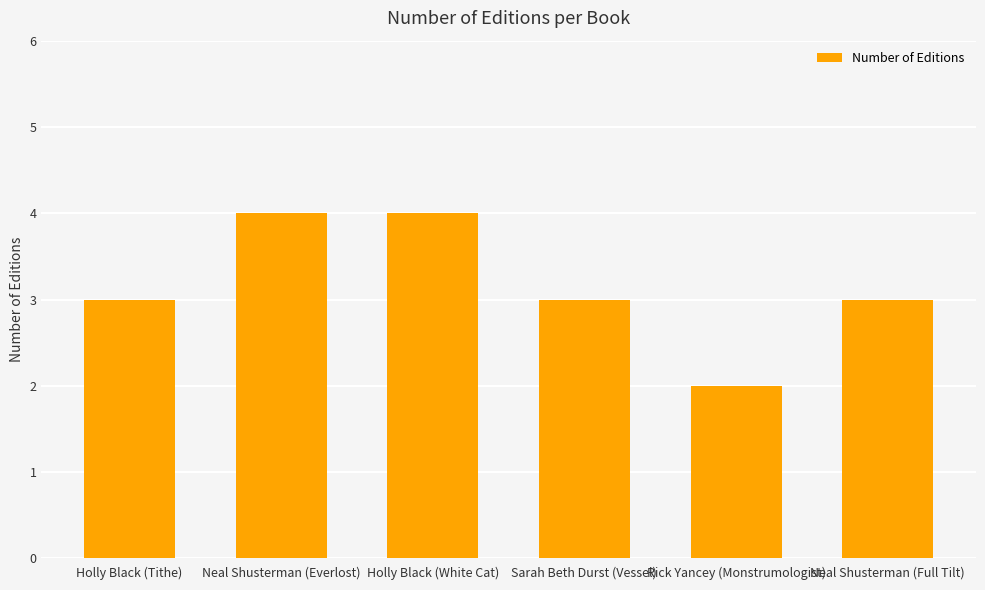

Is it true that the value at Sarah Beth Durst (Vessel) is 3?

True